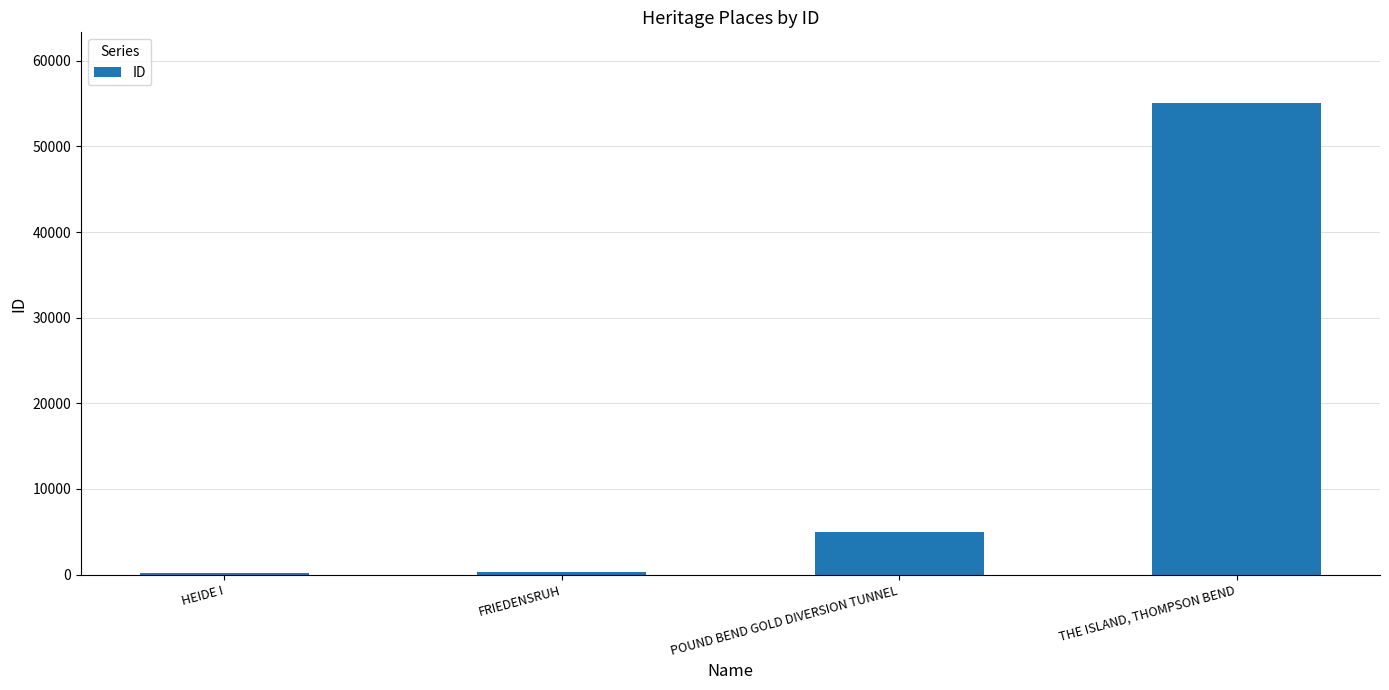

What is the greatest value displayed?

55068